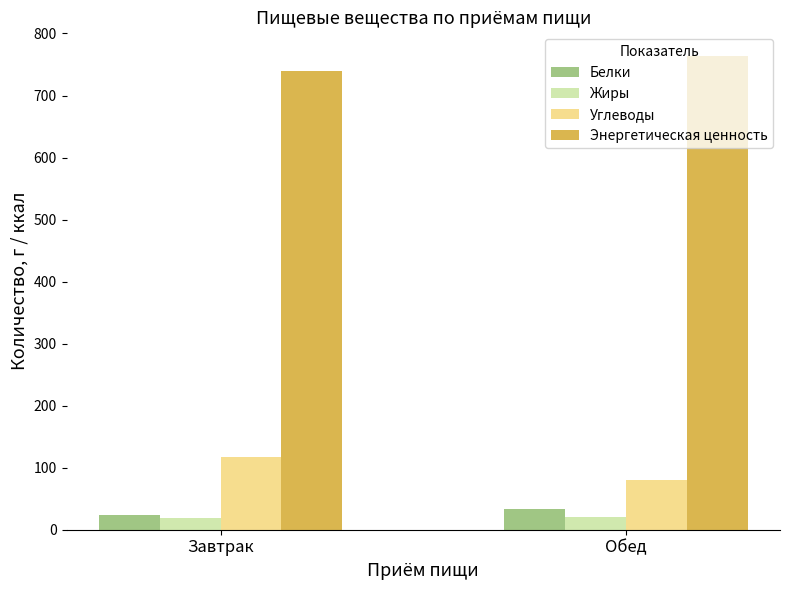

At how many categories does at least one series exceed 147?

2